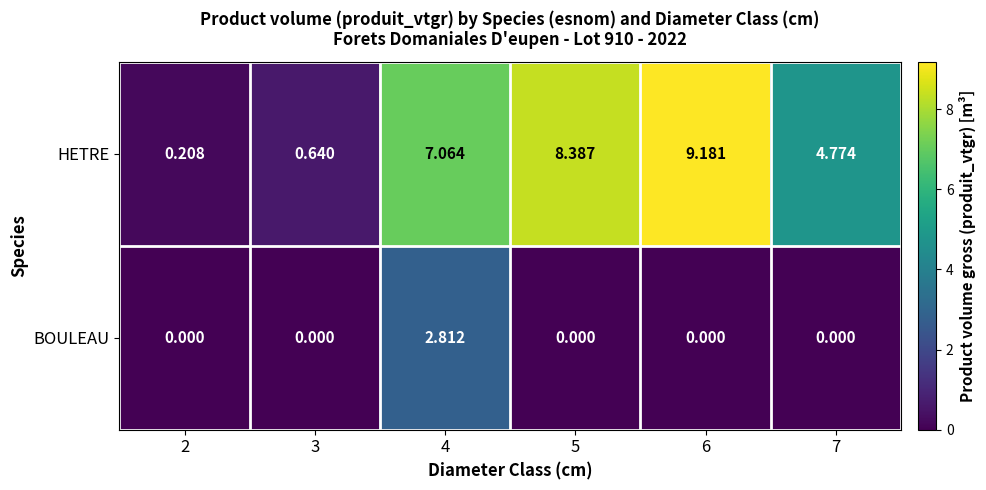

Is the value of HETRE at 7 greater than the value of BOULEAU at 7?

Yes